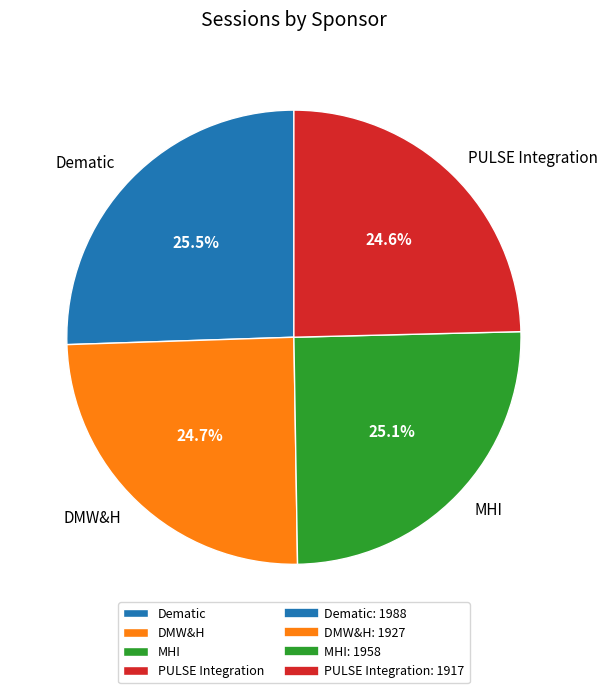

What percentage do MHI and Dematic together represent?

50.7%